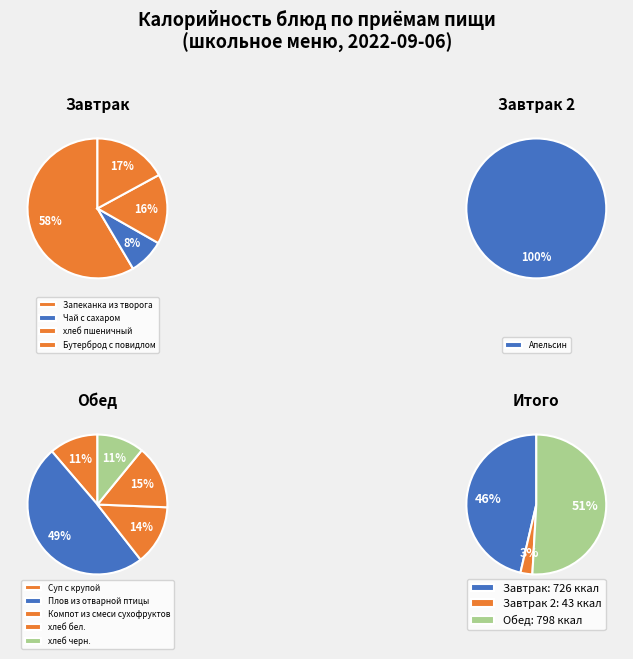

Rank the categories by value from highest to lowest.

Запеканка из творога, Плов из отварной птицы, Бутерброд с повидлом, хлеб пшеничный, хлеб бел., Компот из смеси сухофруктов, Суп с крупой, хлеб черн., Чай с сахаром, Апельсин